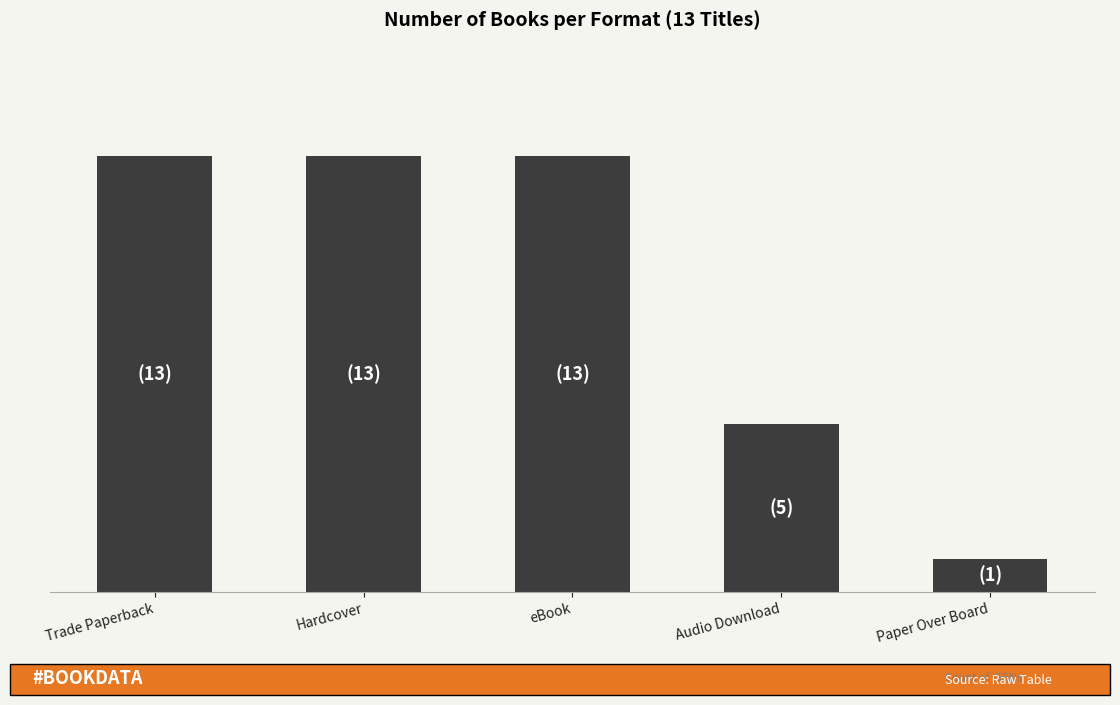

What is the label of the 3rd bar from the right?

eBook